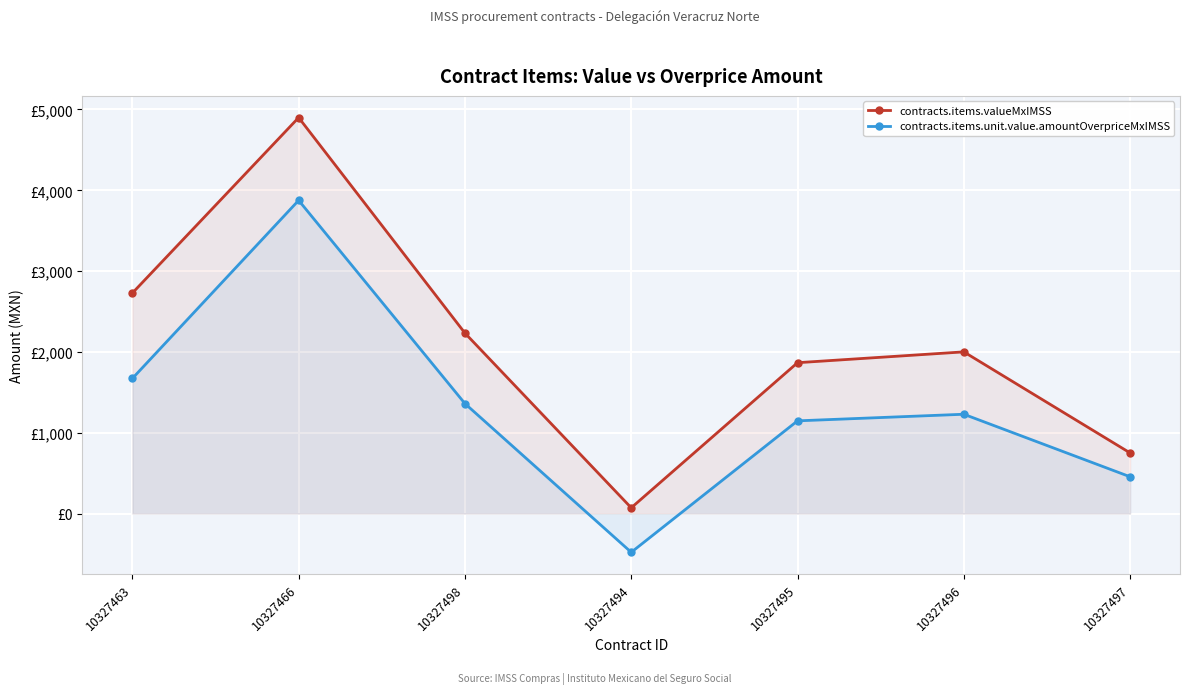

At which category is the sum across all series the highest?

10327466